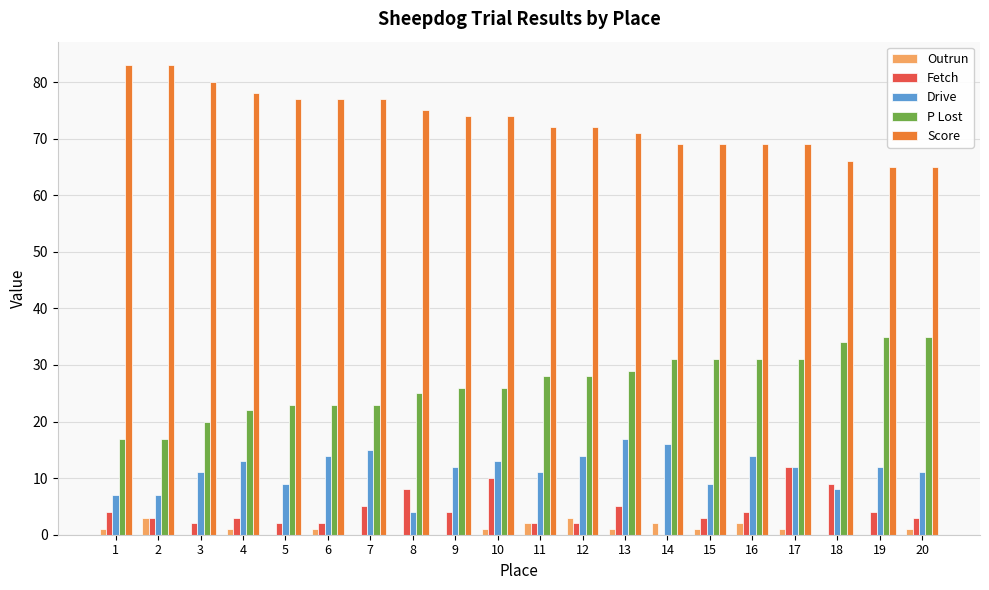

What is the total value across all series at 9?

116